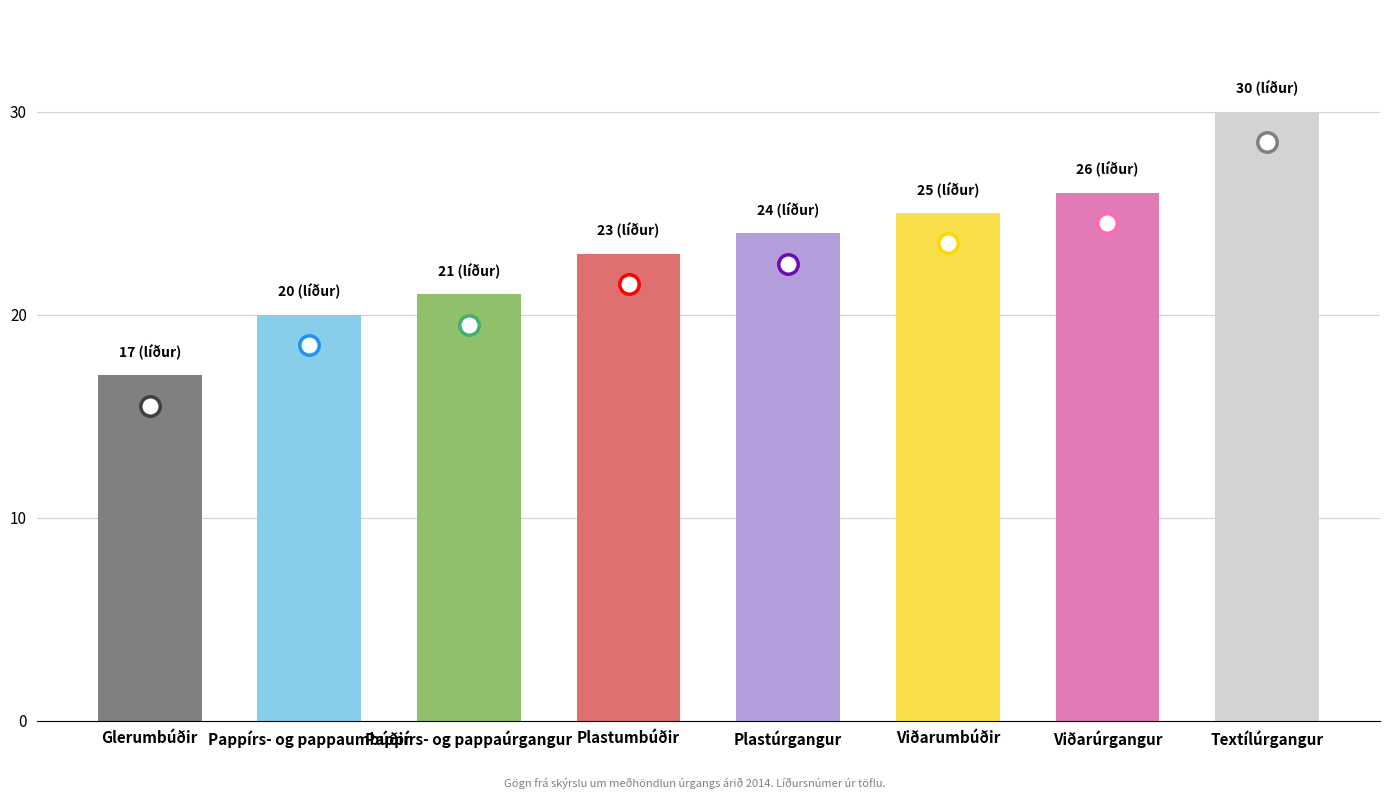

What is the smallest value displayed?

17